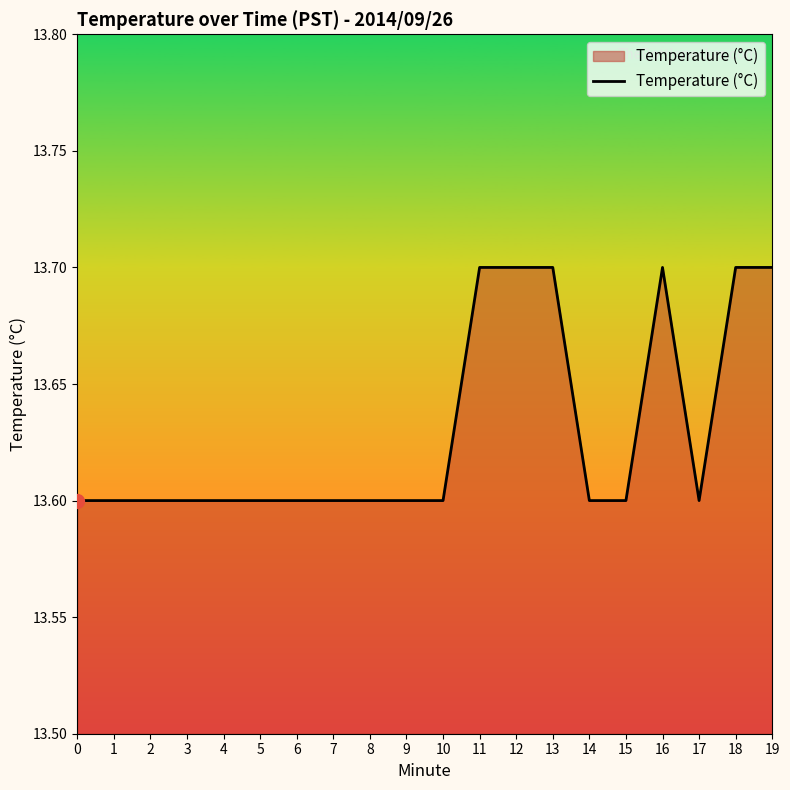

What is the change in value from 14 to 19?

+0.1